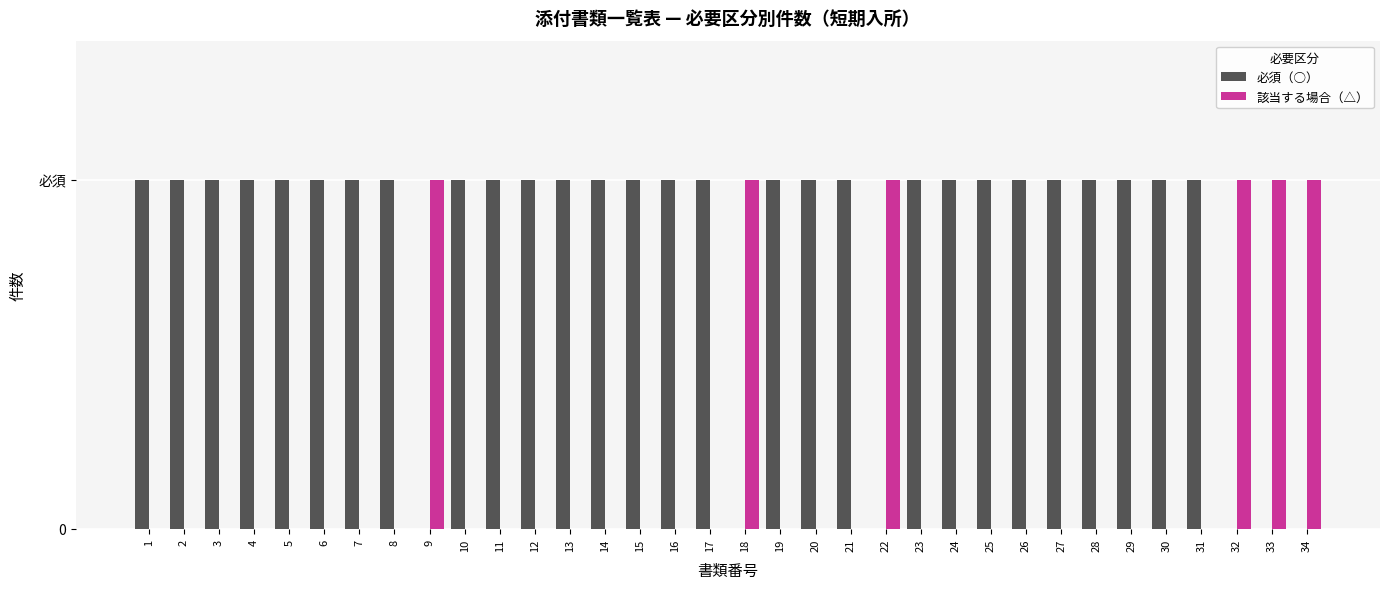

Rank the categories by 必須（○） value from lowest to highest.

9, 18, 22, 32, 33, 34, 1, 2, 3, 4, 5, 6, 7, 8, 10, 11, 12, 13, 14, 15, 16, 17, 19, 20, 21, 23, 24, 25, 26, 27, 28, 29, 30, 31